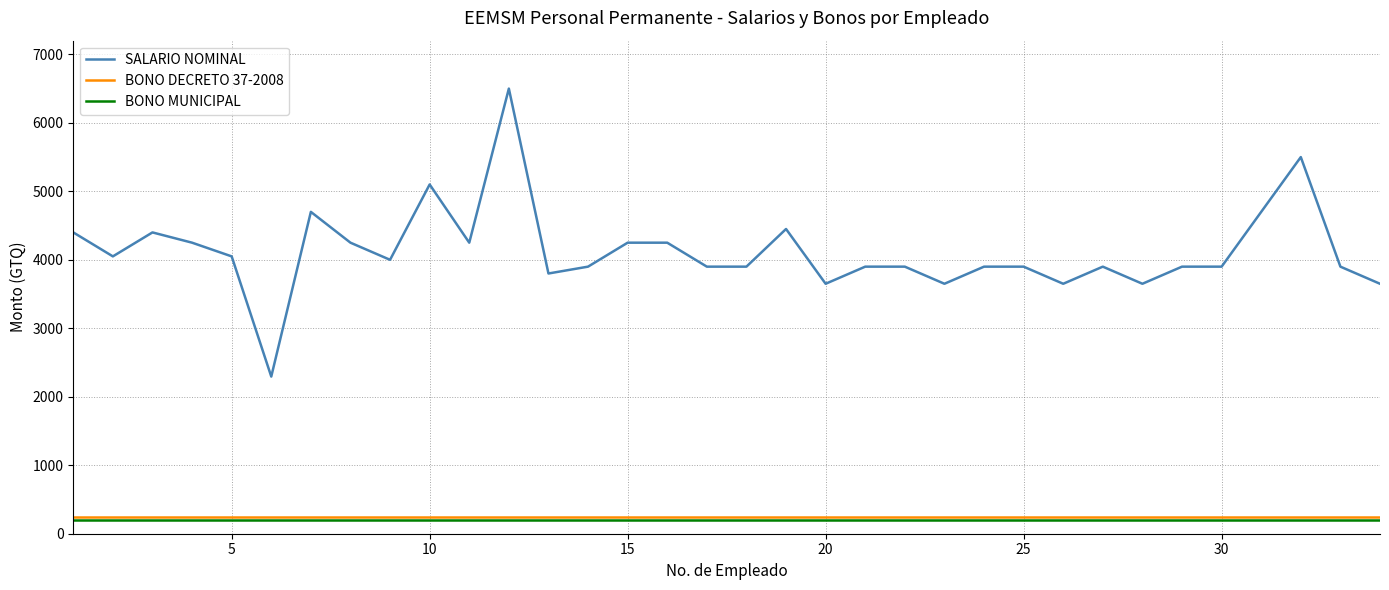

True or false: BONO MUNICIPAL and SALARIO NOMINAL intersect in this chart.

False